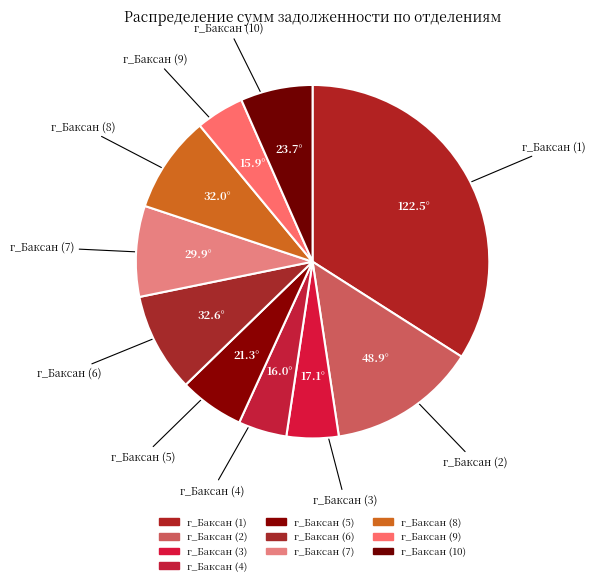

The г_Баксан (7) slice represents 1% of the pie. True or false?

False